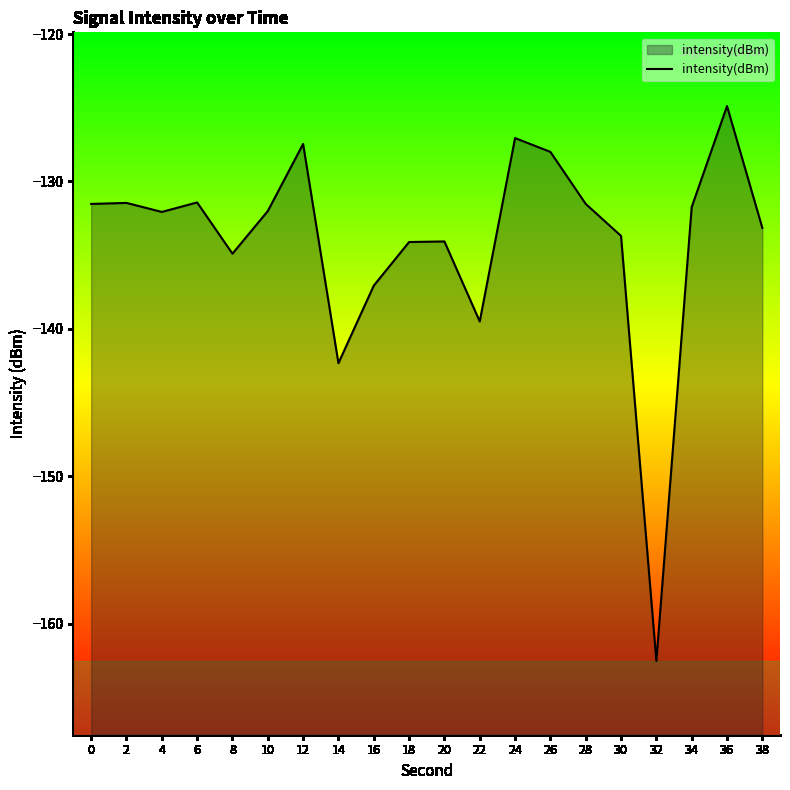

Which label corresponds to the largest value in the chart?

36